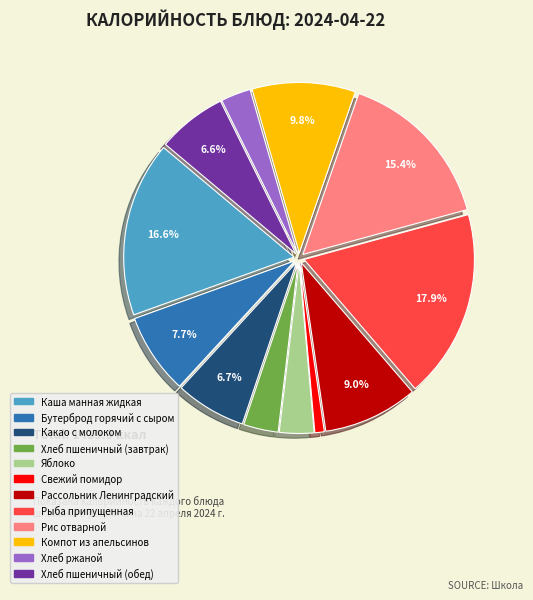

Does Хлеб пшеничный (обед) account for over 50% of the chart?

No